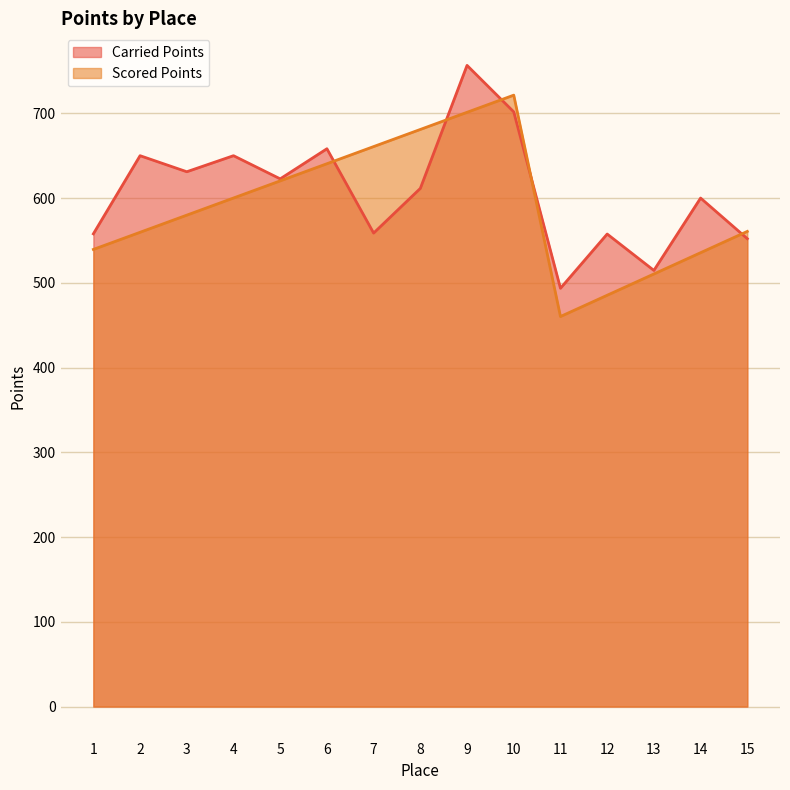

What is the spread (max minus min) of values at 4?

49.9